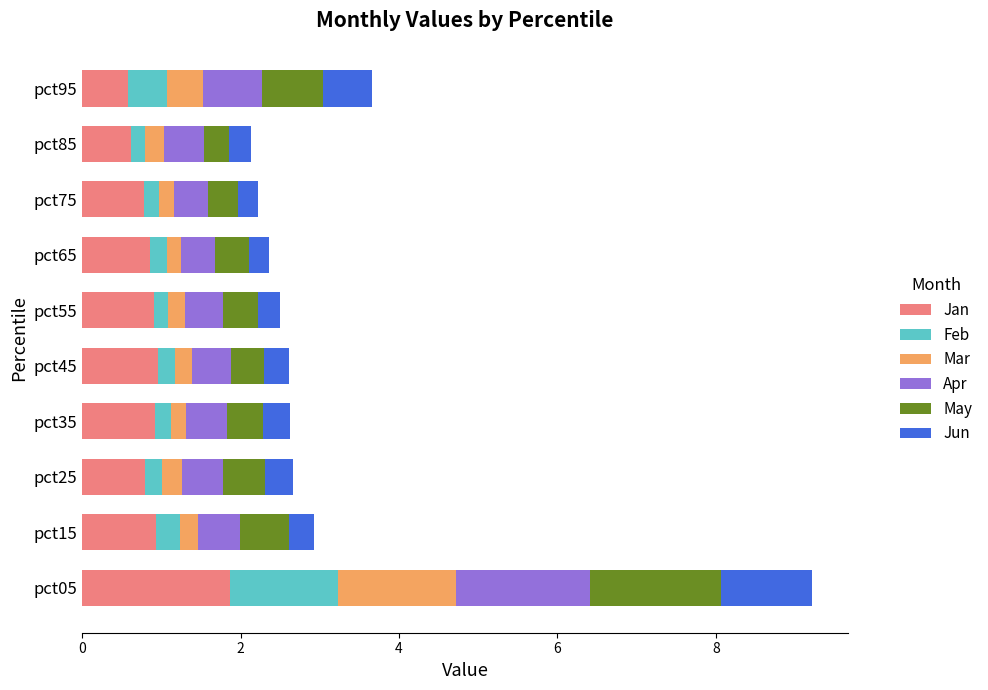

Which category has the highest value in the Jan series?

pct05